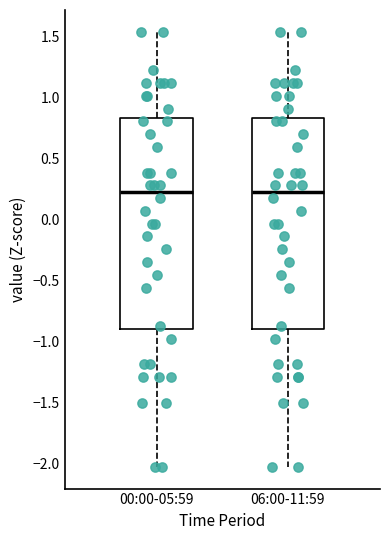

Where does the upper whisker of the box for 06:00-11:59 end on the y-axis? The values are not printed on the chart, so give them approximately, as read against the axis.

1.55